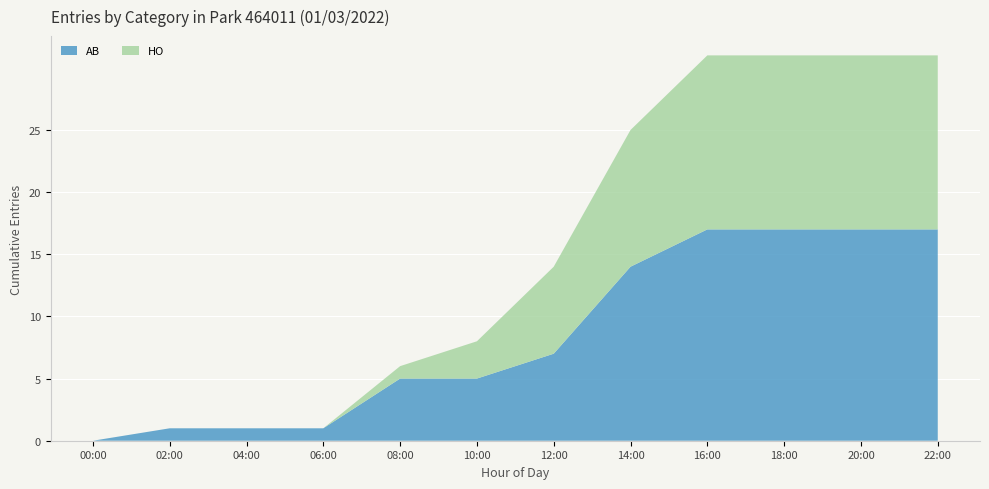

Where is AB nearest to the value 8?

12:00